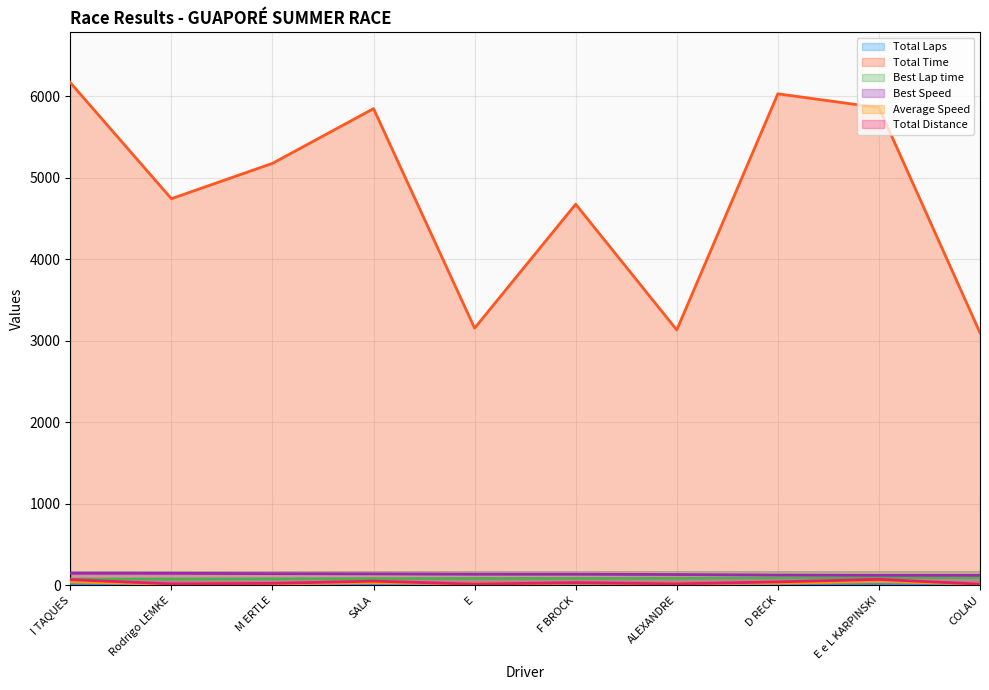

Reading left to right, list all the values displayed in this chart.

Total Laps: 22.0	5.0	7.0	16.0	4.0	10.0	5.0	13.0	23.0	4.0
Total Time: 6169.6	4744.2	5177.9	5850.0	3155.1	4676.6	3133.0	6031.9	5861.6	3098.7
Best Lap time: 75.7	76.2	78.5	80.0	82.5	82.6	85.1	89.2	91.6	91.7
Best Speed: 146.5	145.5	141.2	138.6	134.4	134.3	130.2	124.3	121.0	120.9
Average Speed: 39.5	11.7	15.0	30.3	14.1	23.7	17.7	23.9	43.5	14.3
Total Distance: 67.8	15.4	21.6	49.3	12.3	30.8	15.4	40.0	70.8	12.3